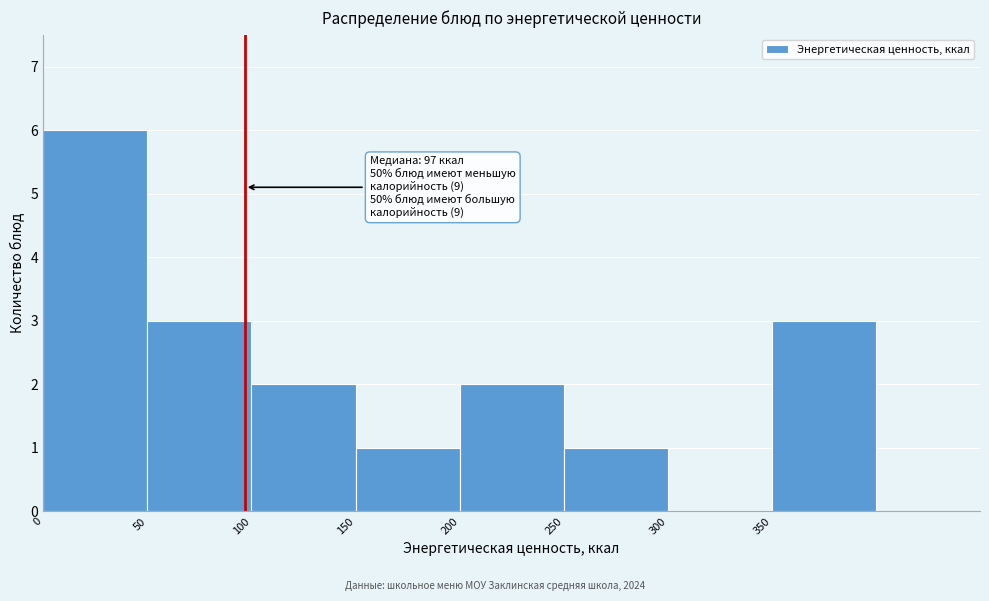

Over which range of the x-axis is the bar tallest?

0 to 50